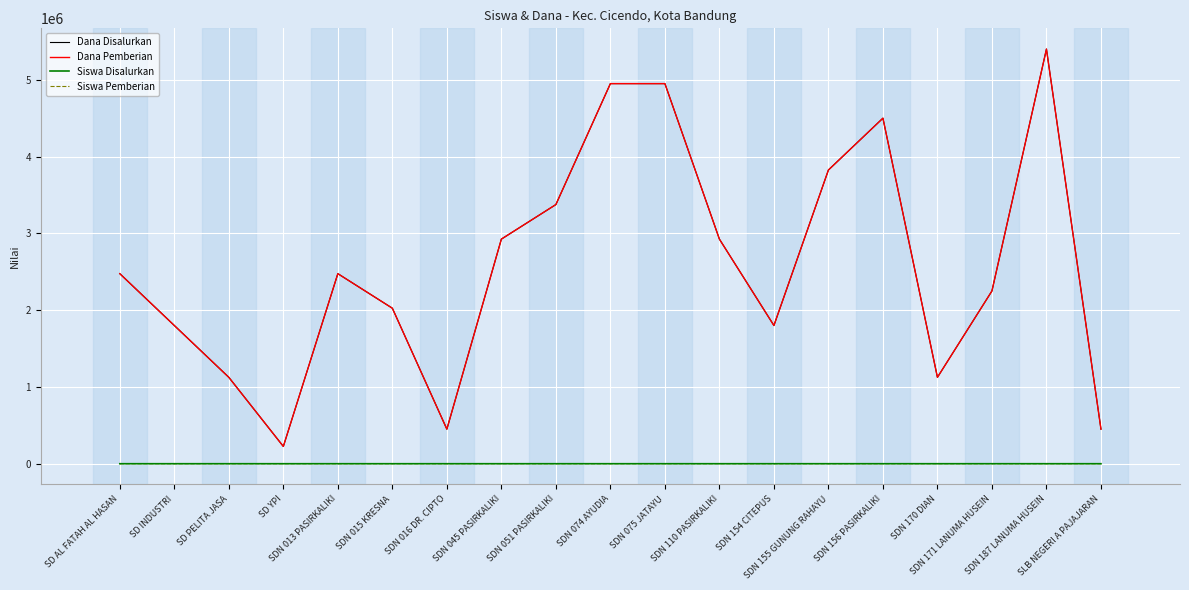

Which series has the largest range (max minus min)?

Dana Disalurkan